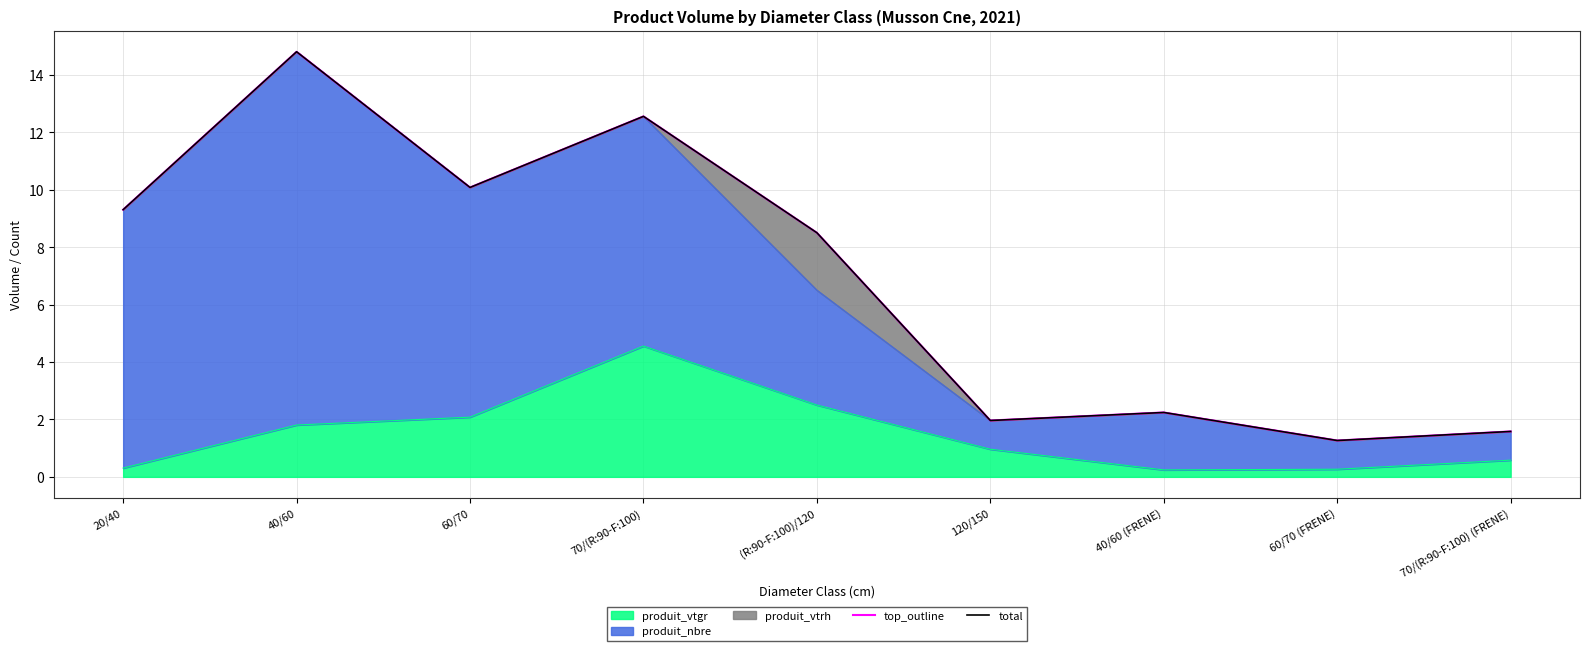

What is the value of the total point at the 6th from the left?

2.0